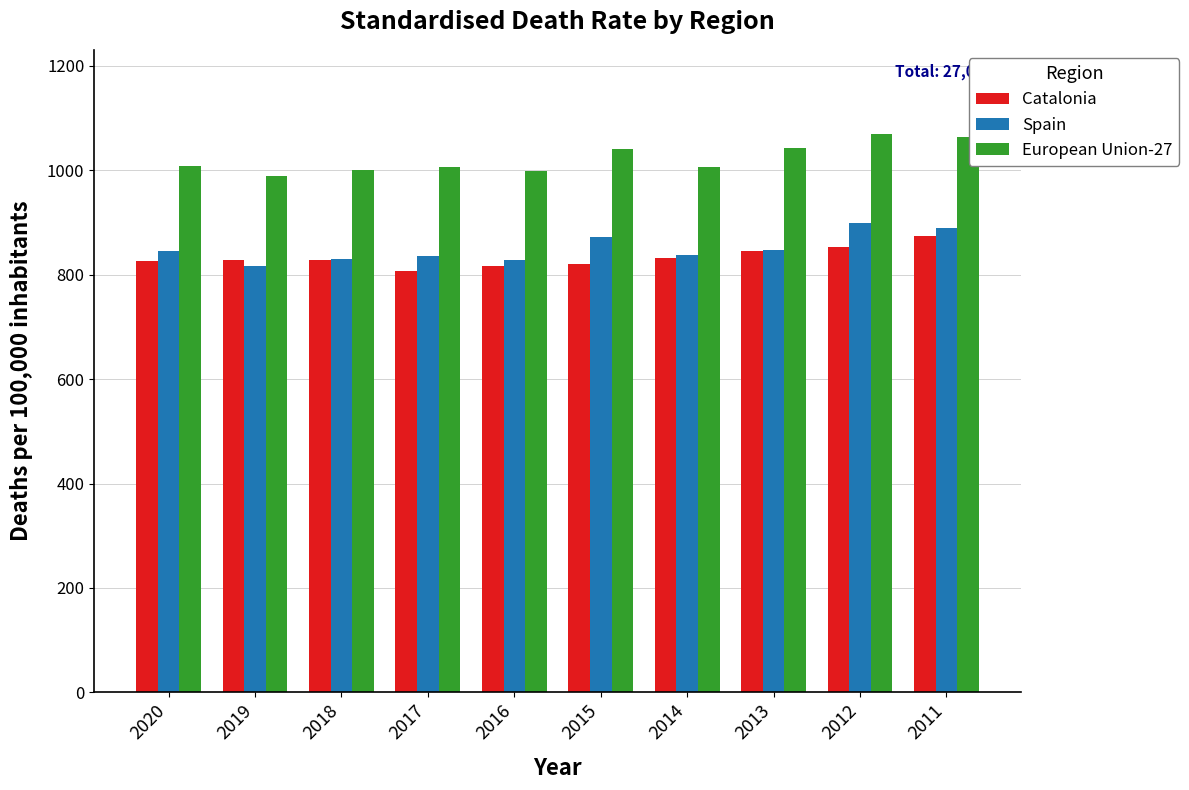

What is the difference between the highest and lowest values at 2013?

197.7